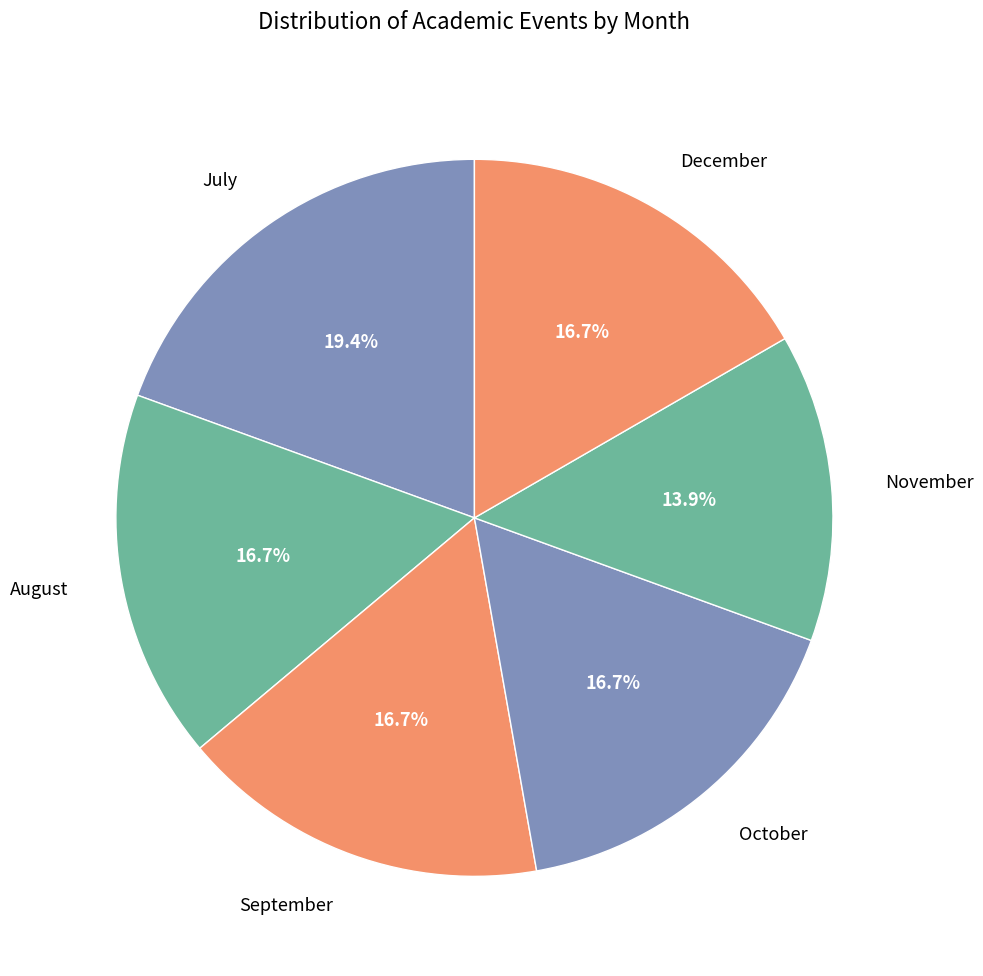

What is the largest slice in the pie chart?

July